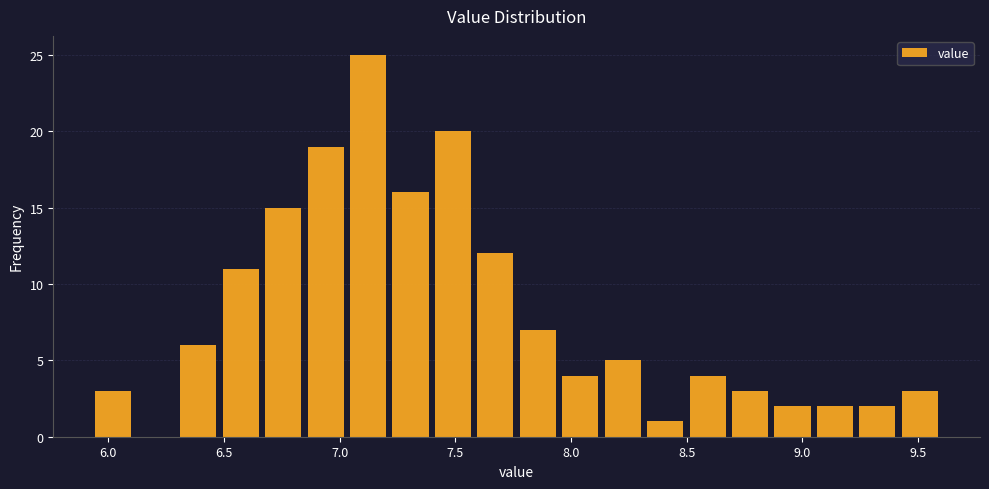

Read against the x-axis, roughly where is the centre of the tallest bar?

7.10